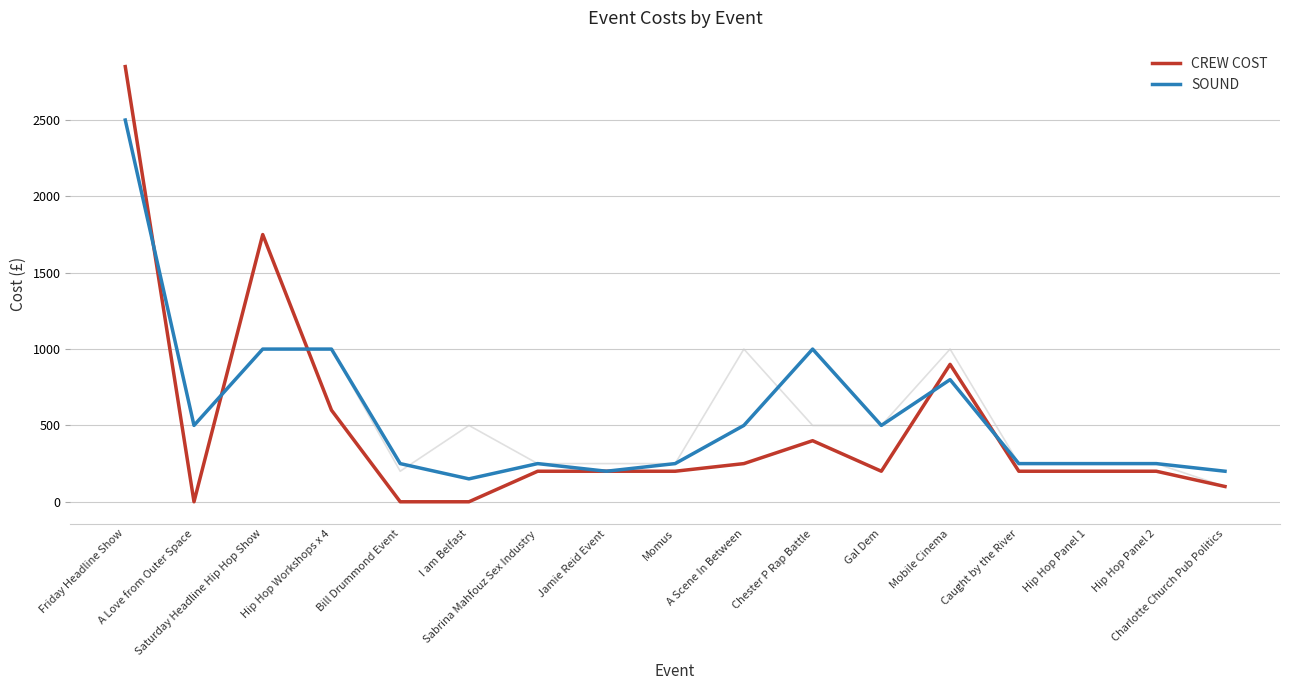

Is it true that CREW COST equals 1729 at I am Belfast?

False